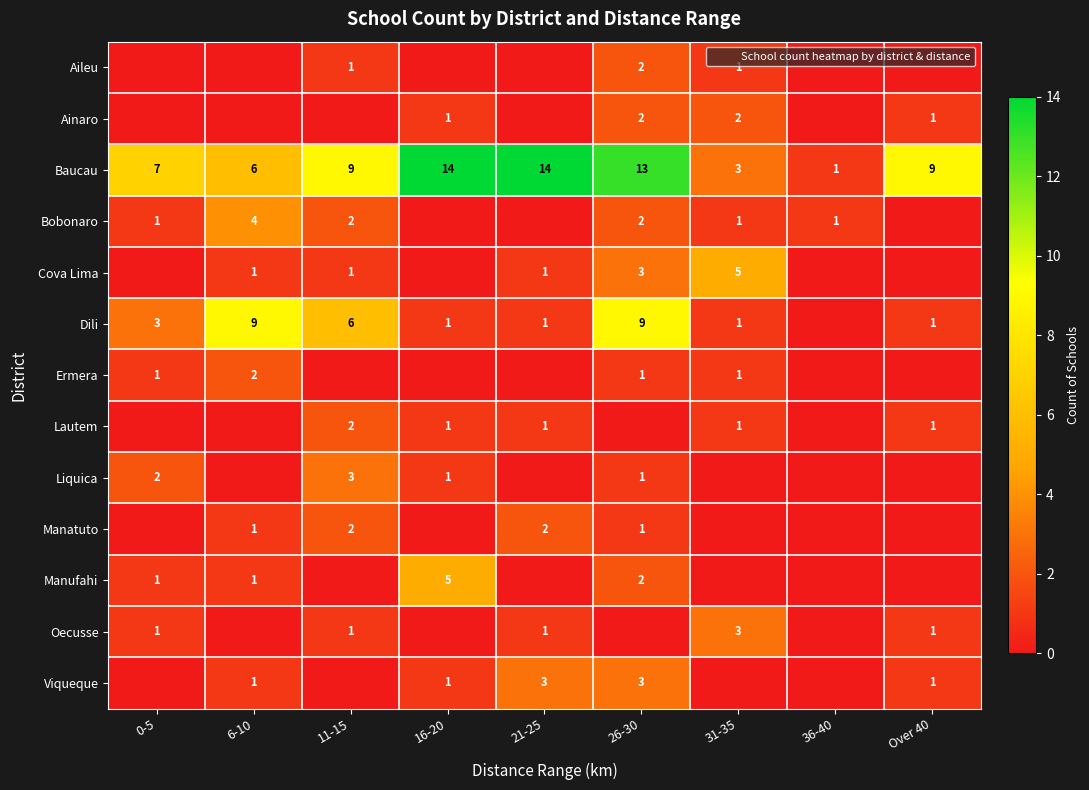

Which category has the highest value across all series?

16-20